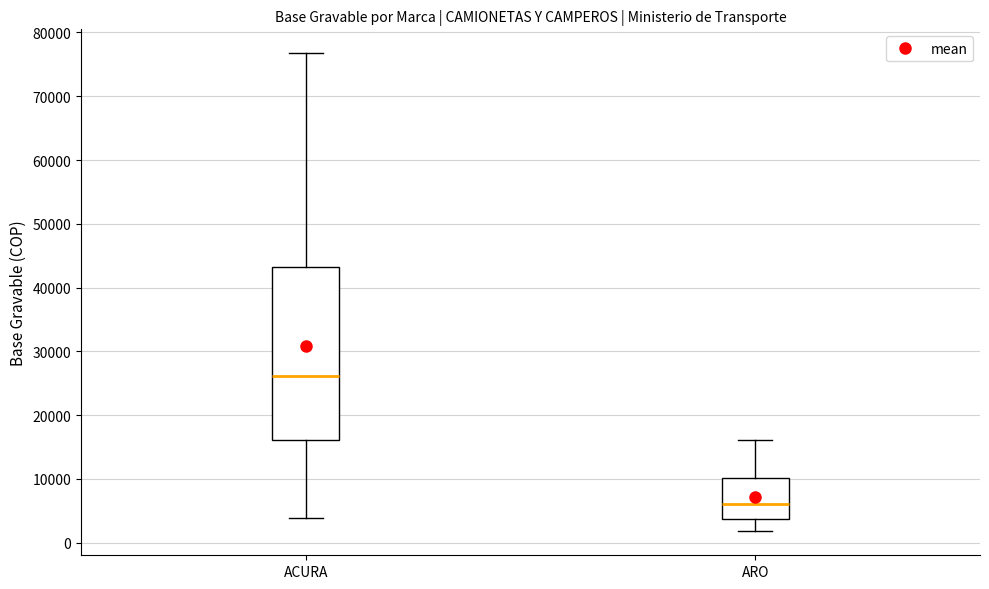

Which box has the highest median line?

ACURA